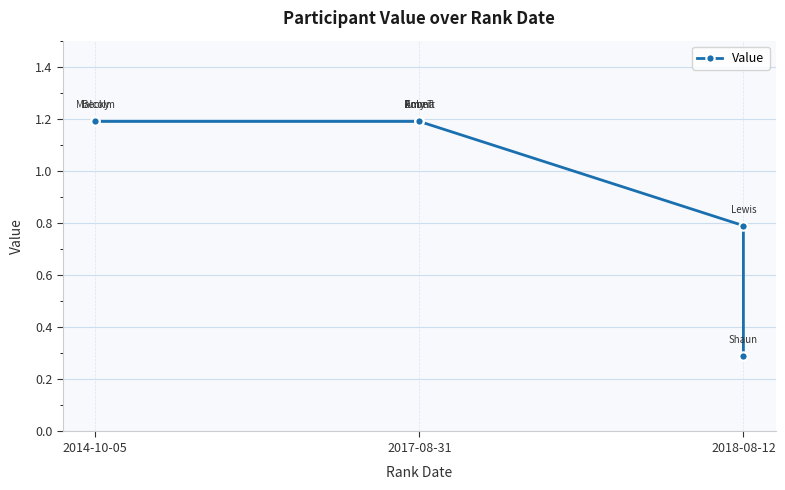

How many values are below 1?

2